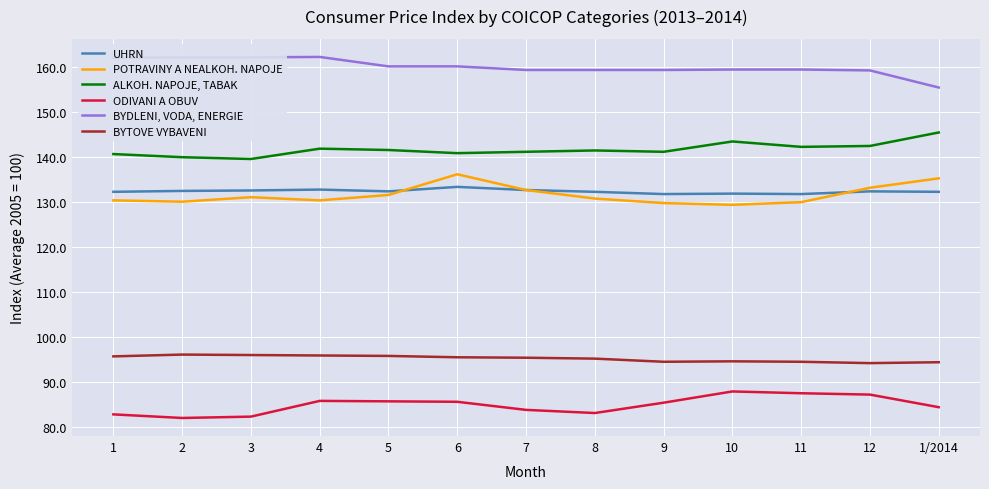

Rank the series by their maximum value, from lowest to highest.

ODIVANI A OBUV, BYTOVE VYBAVENI, UHRN, POTRAVINY A NEALKOH. NAPOJE, ALKOH. NAPOJE, TABAK, BYDLENI, VODA, ENERGIE